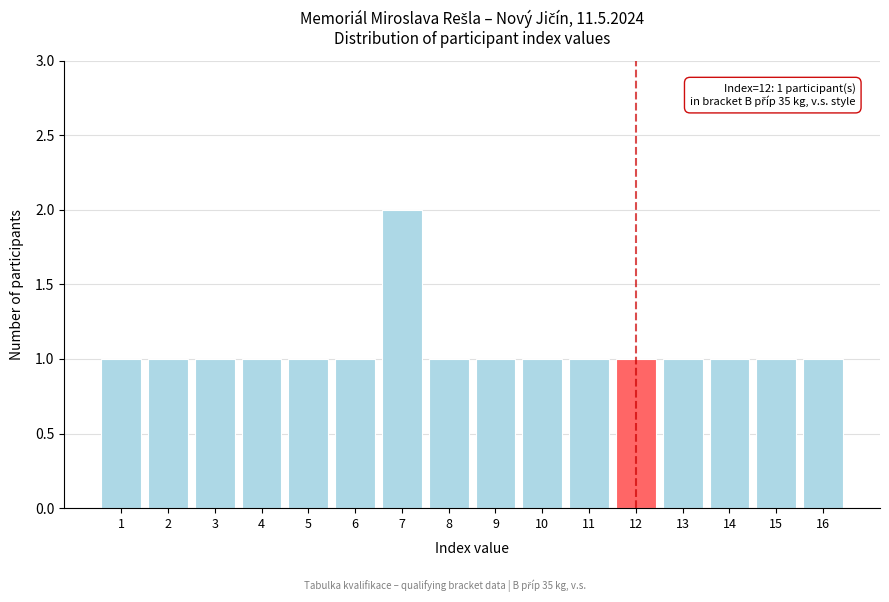

Reading left to right, extract all data points from this chart.

1=1	2=1	3=1	4=1	5=1	6=1	7=2	8=1	9=1	10=1	11=1	12=1	13=1	14=1	15=1	16=1